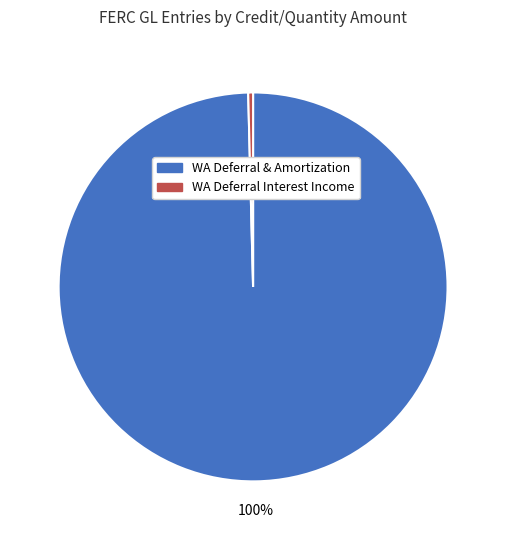

To the nearest percent, what is the average slice percentage?

50%